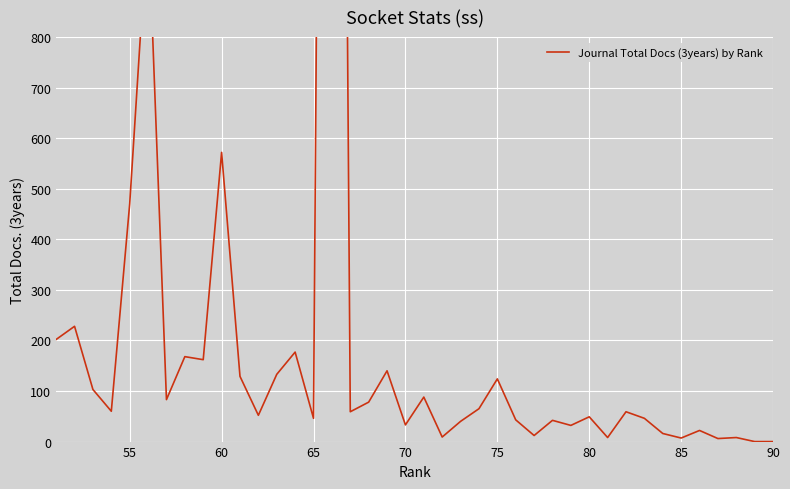

Reading left to right, list all the values displayed in this chart.

202	228	103	60	470	1041	83	168	162	572	129	52	133	177	46	4963	59	78	140	33	88	9	40	65	124	43	12	42	32	49	8	59	46	16	7	22	6	8	0	0